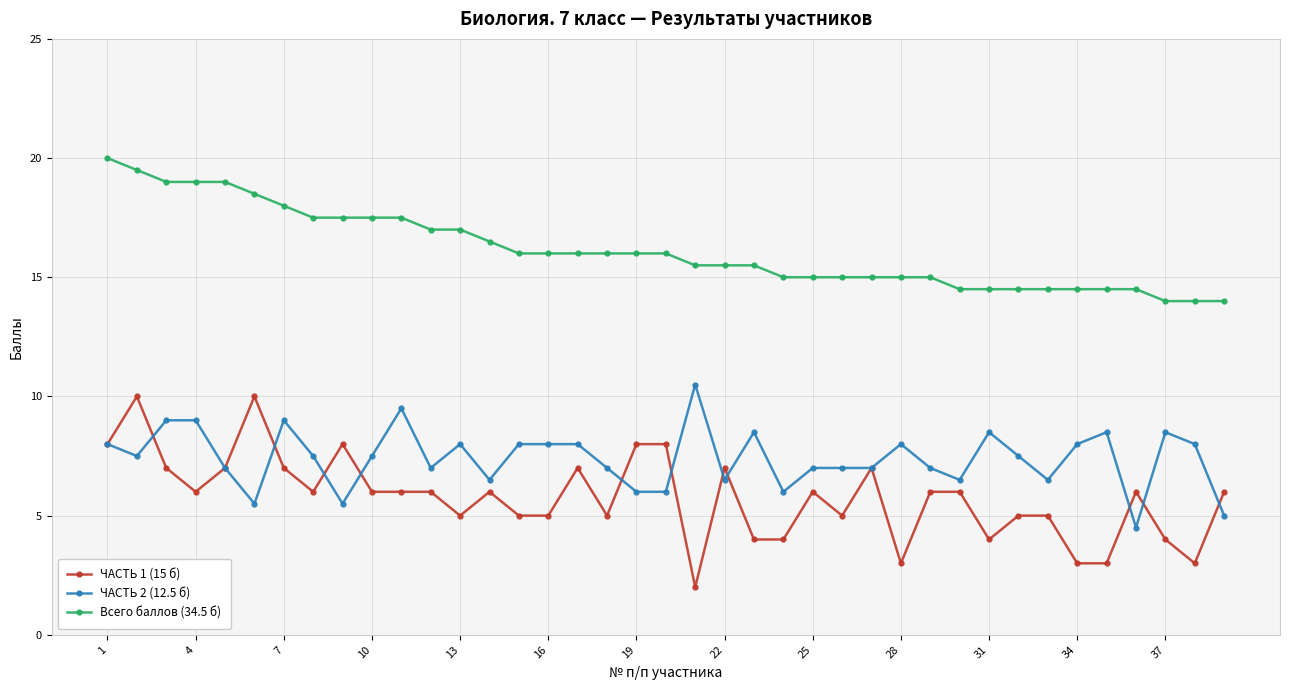

What are all the series names shown in the legend?

ЧАСТЬ 1 (15 б), ЧАСТЬ 2 (12.5 б), Всего баллов (34.5 б)